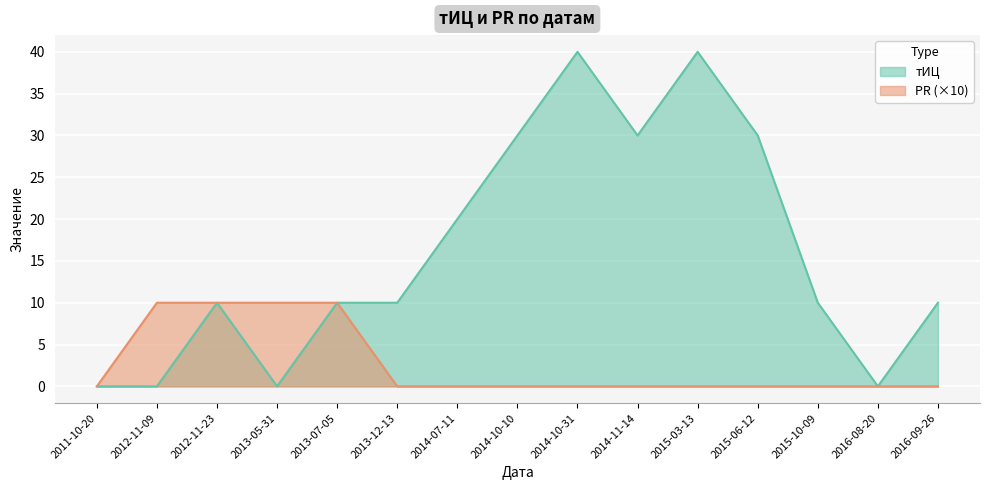

What is the difference between the second highest and minimum values in the тИЦ series?

40